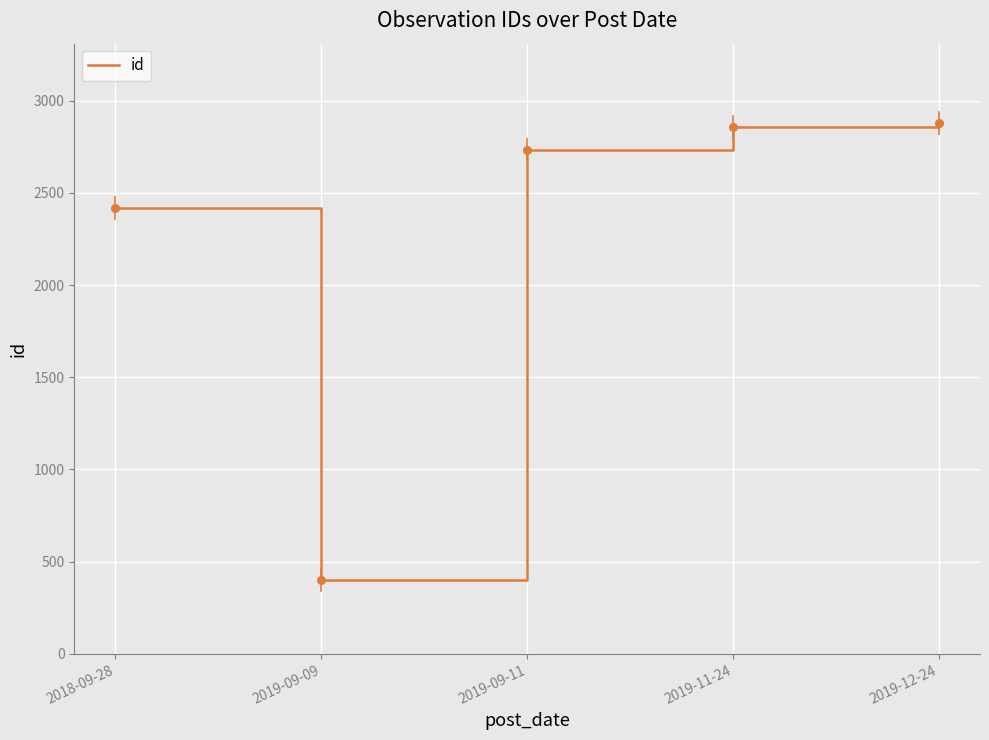

What is the change in value from 2018-09-28 to 2019-12-24?

+461